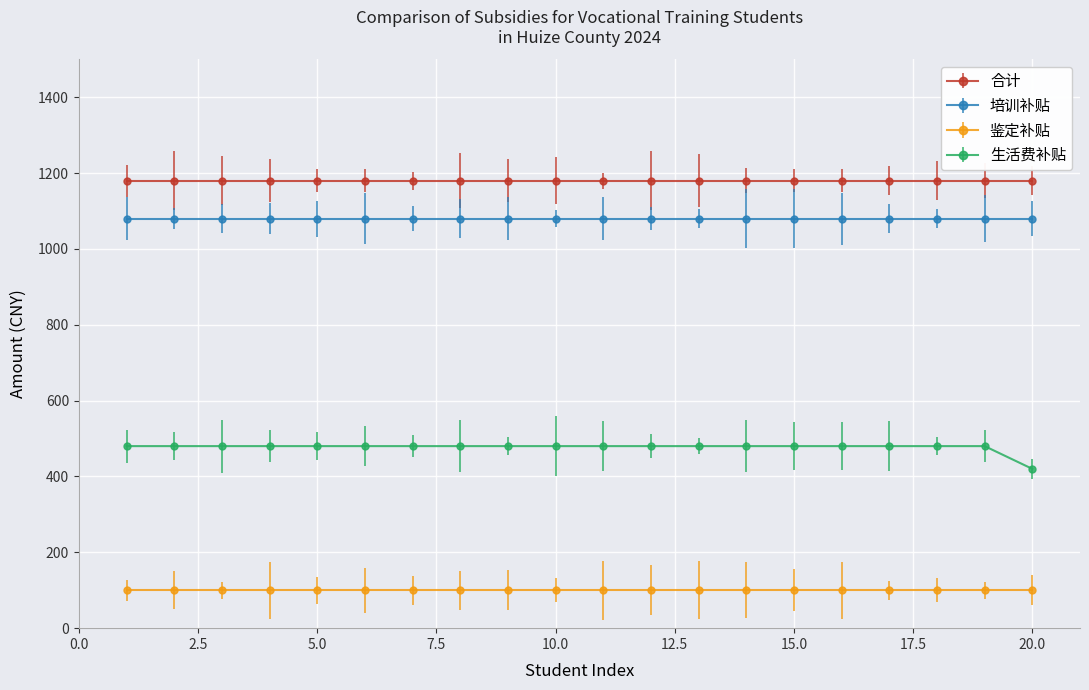

At how many categories does at least one series exceed 955?

20